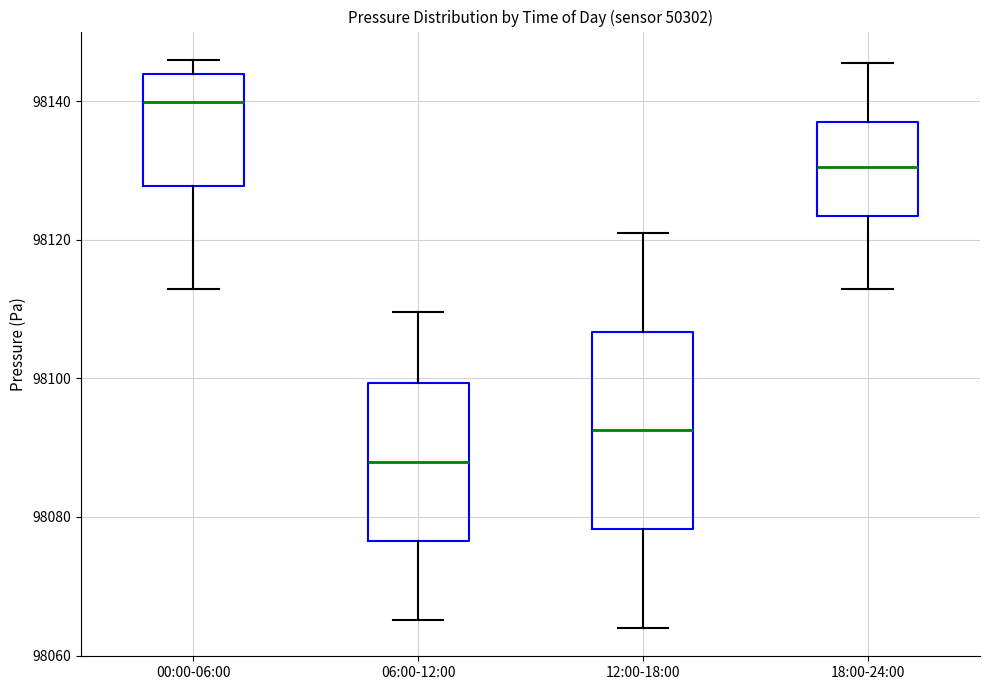

Comparing the boxes themselves (not the whiskers), which one is the tallest?

12:00-18:00